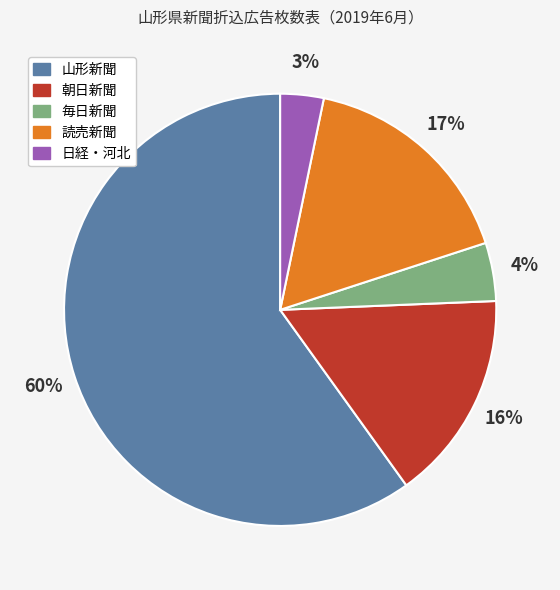

To the nearest percent, what portion does 山形新聞 represent?

60%